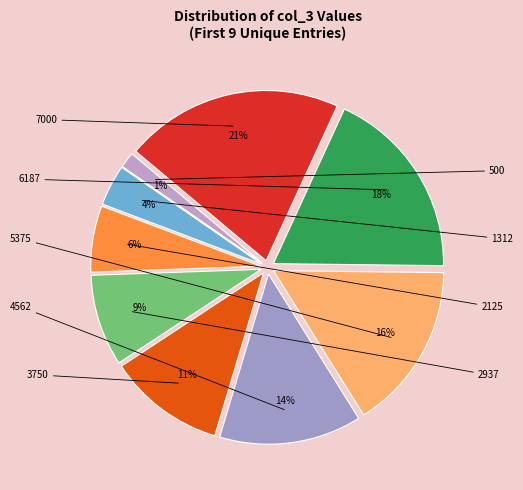

Rank the categories by value from lowest to highest.

500, 1312, 2125, 2937, 3750, 4562, 5375, 6187, 7000